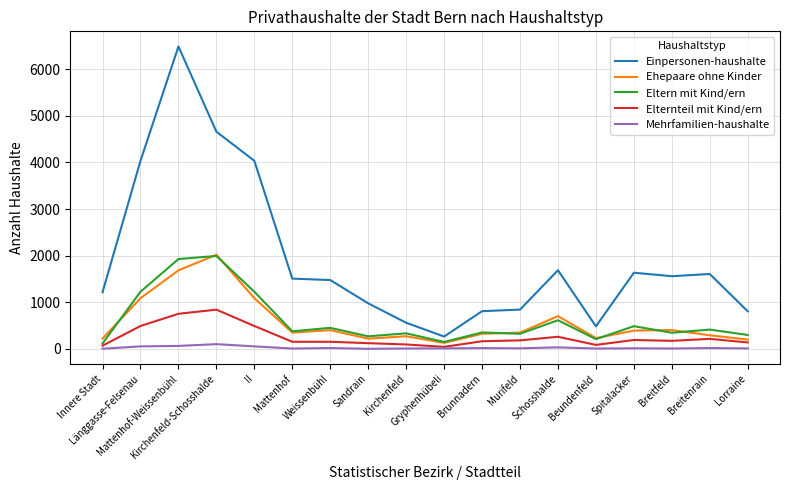

At how many categories does at least one series exceed 1037?

11